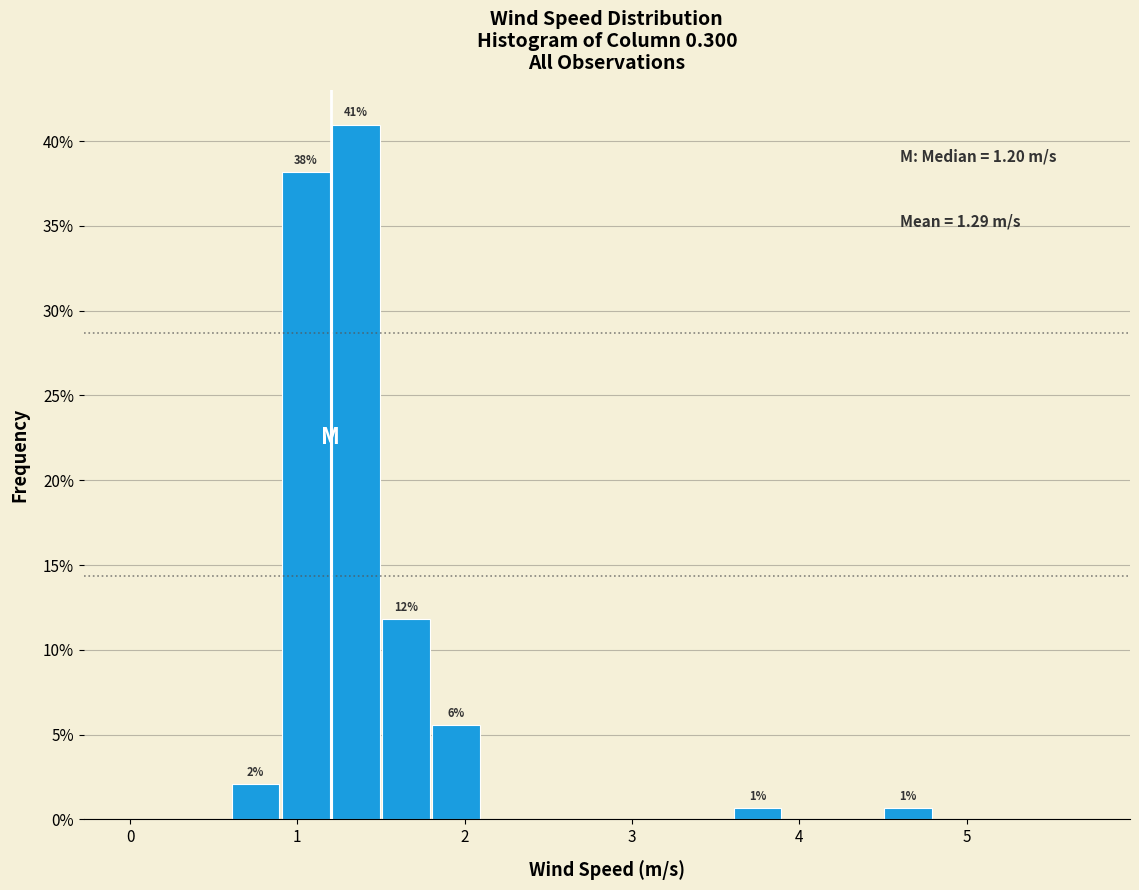

Read against the x-axis, roughly where is the centre of the tallest bar?

1.4